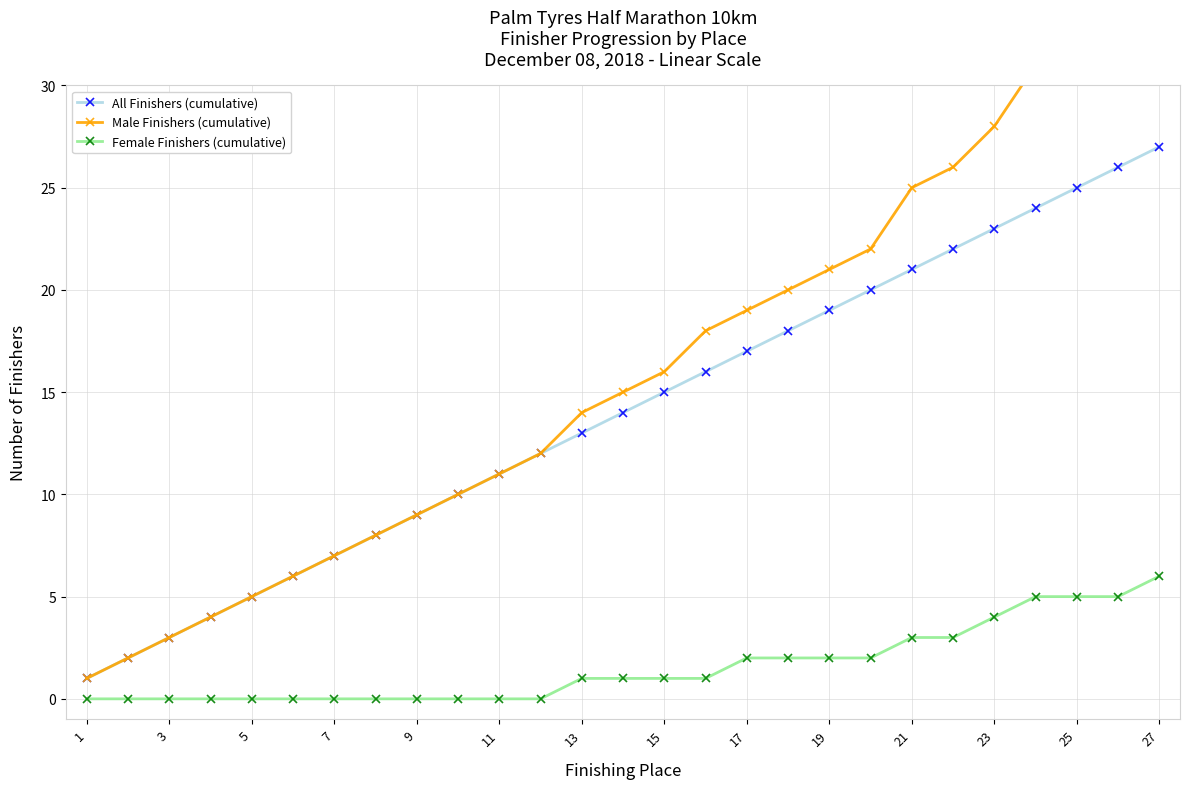

True or false: Female Finishers (cumulative) has a value of 3 at 21.

True